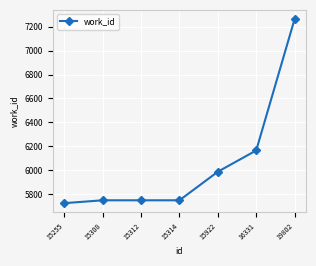

True or false: there are more than 2 points higher than both neighbors.

False